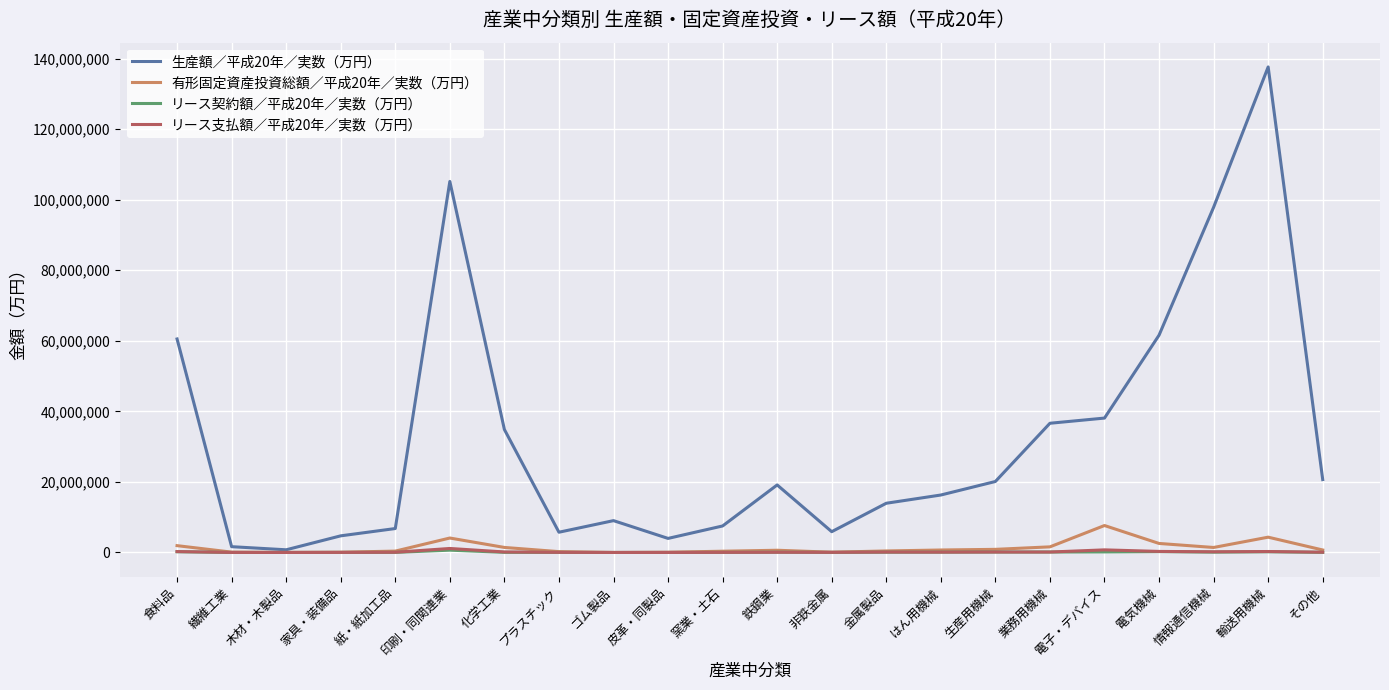

Which series has the largest range (max minus min)?

生産額／平成20年／実数（万円）